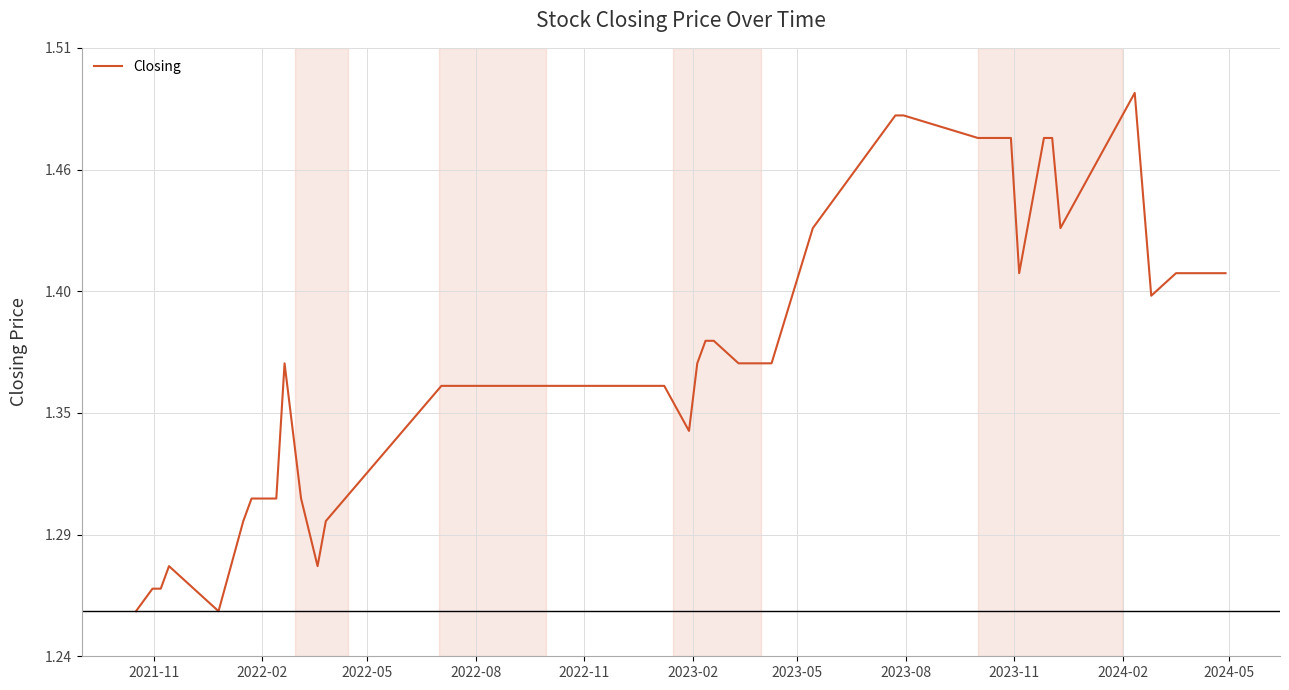

Is this an area chart (filled region under the line)?

No